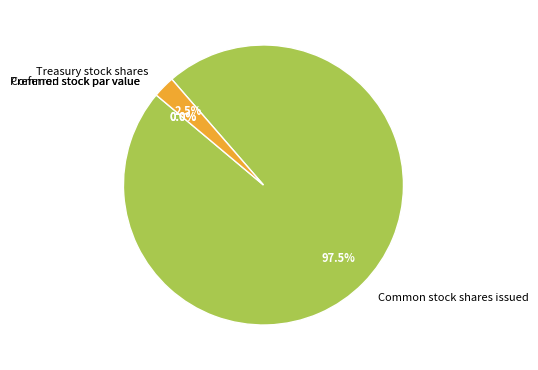

To the nearest percent, what percentage of the pie is Treasury stock shares?

3%